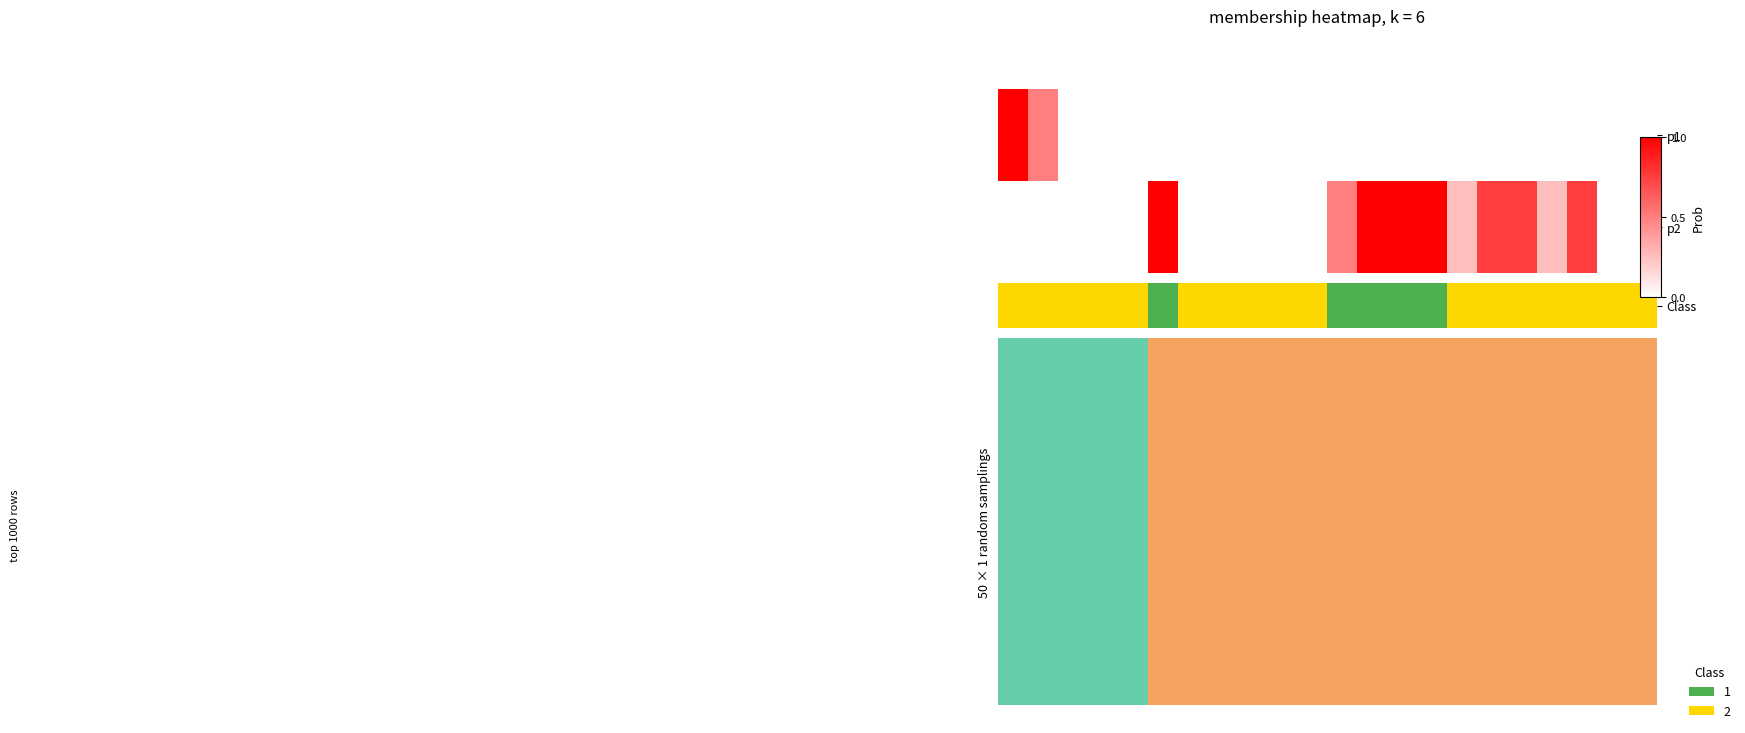

Is it true that Nurse-Family Partnership (NFP) equals 1 at WWHV003646?

False